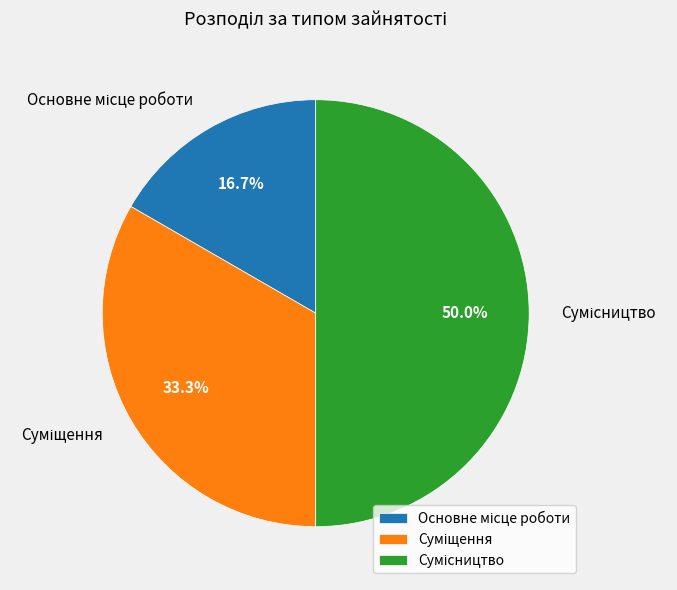

Which slice is the largest?

Сумісництво